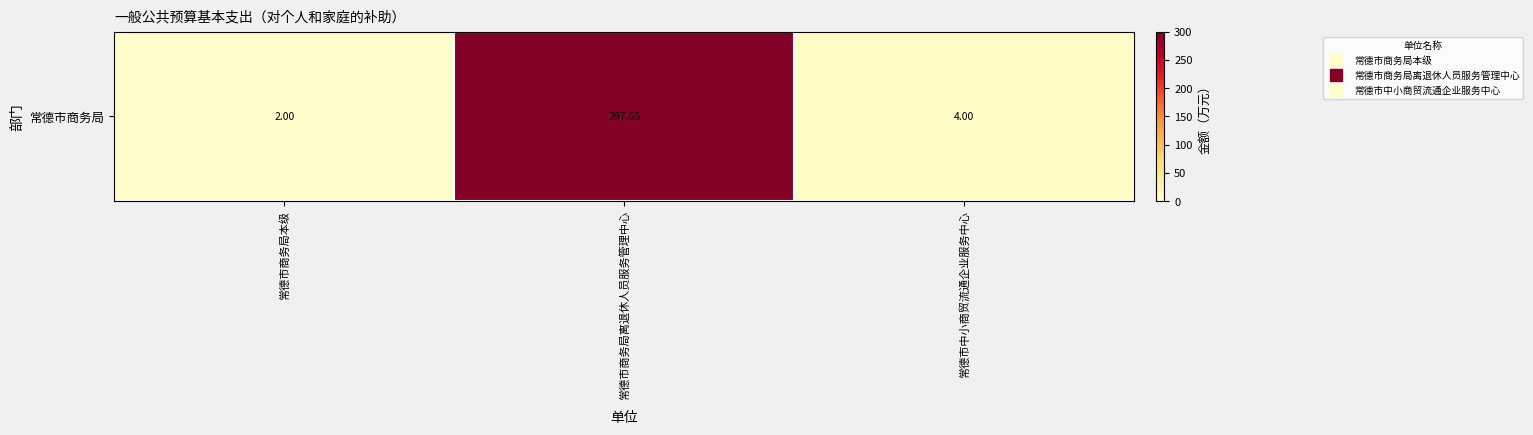

Reading right to left, extract all data points from this chart.

常德市中小商贸流通企业服务中心=4.0	常德市商务局离退休人员服务管理中心=297.6	常德市商务局本级=2.0